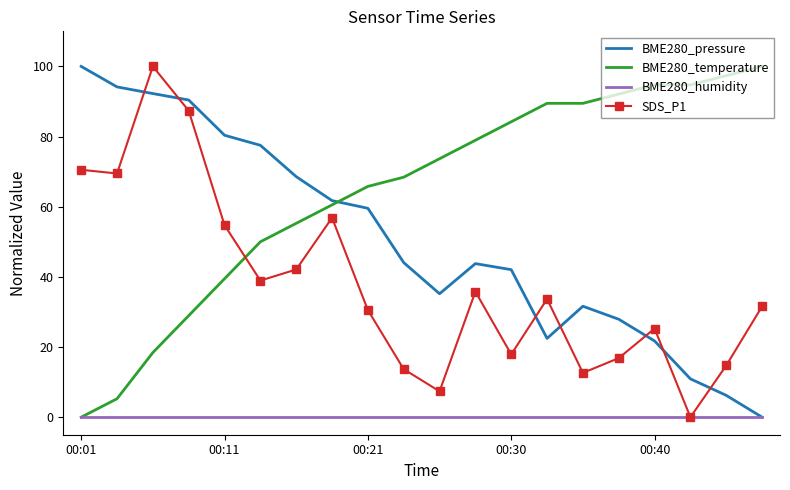

What is the highest value of the BME280_temperature series?

100.0